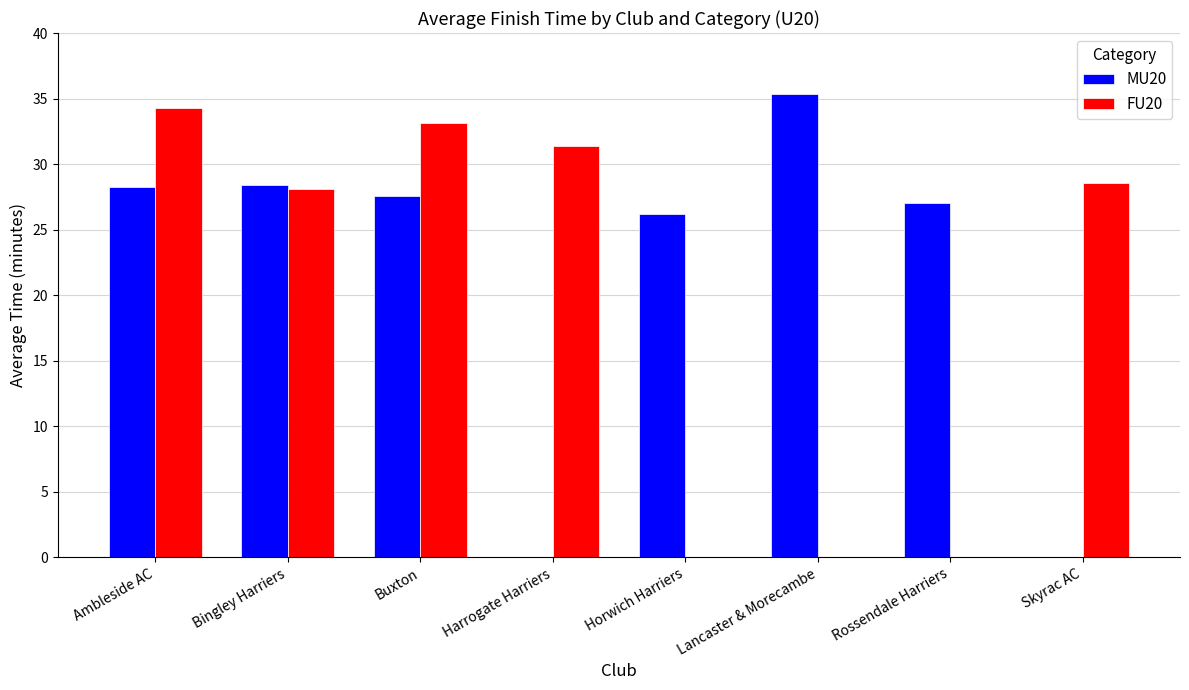

What is the label of the 6th bar from the right?

Buxton